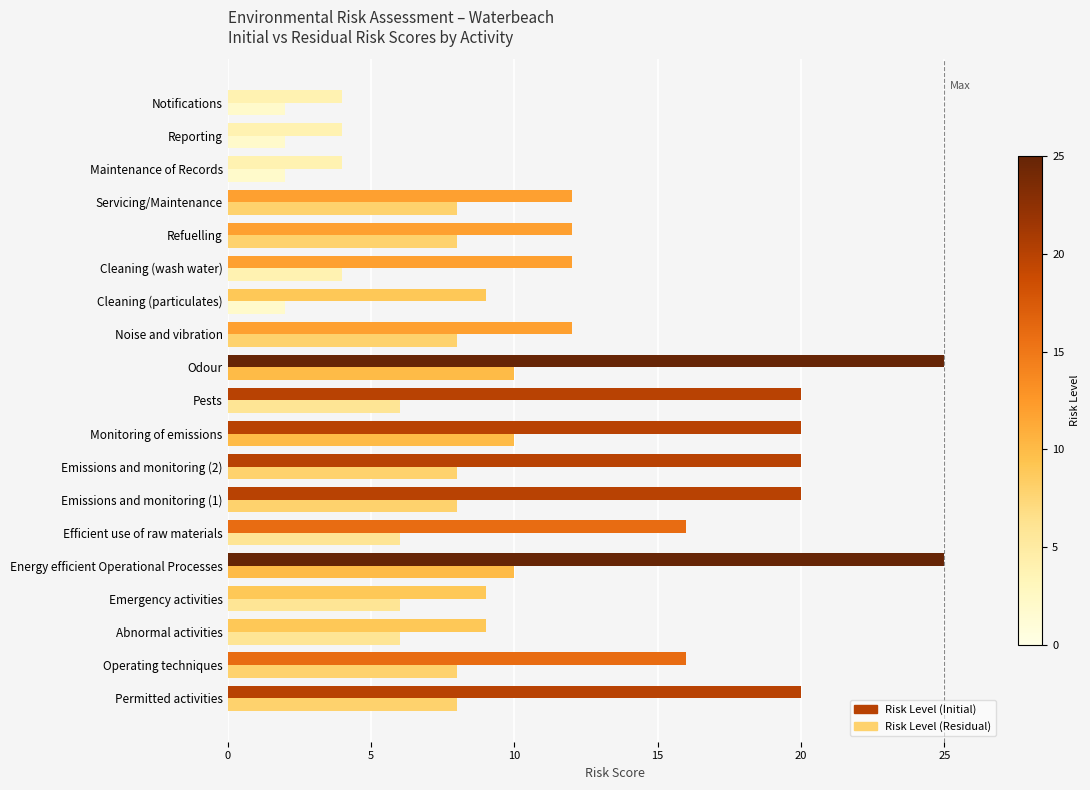

How many data points does each series have?

19